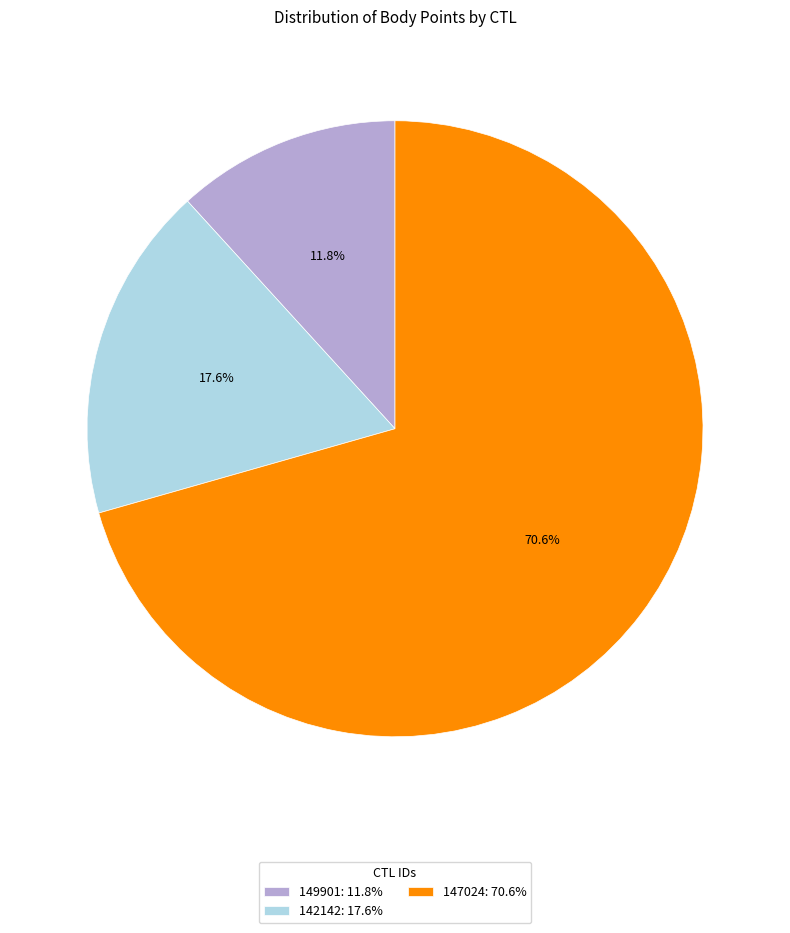

Is it true that 142142 is 7% of the pie?

False